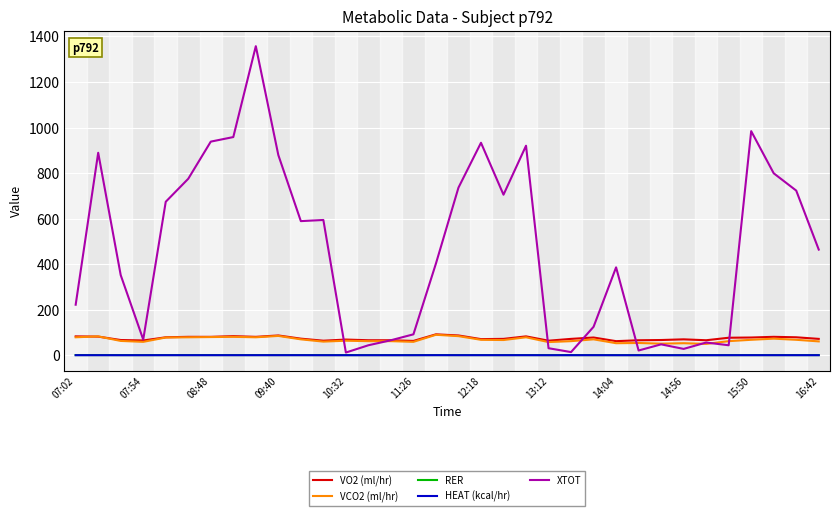

True or false: HEAT (kcal/hr) and VO2 (ml/hr) cross at least once.

False